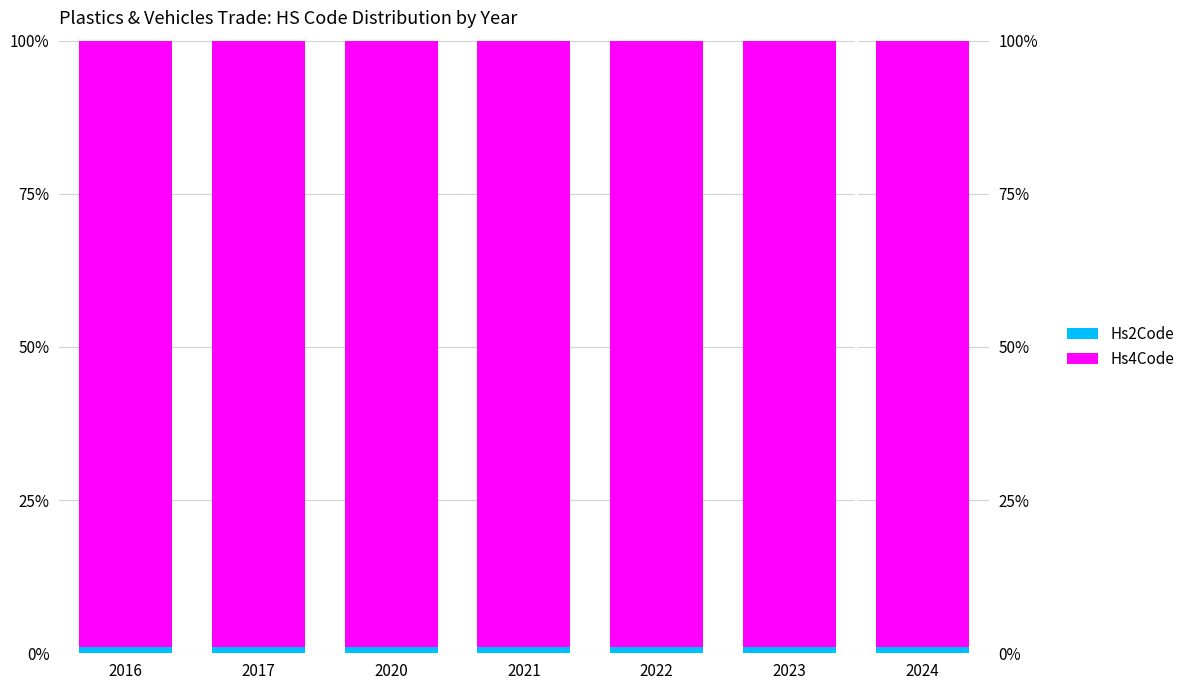

Is it true that Hs2Code equals 0.3 at 2024?

False